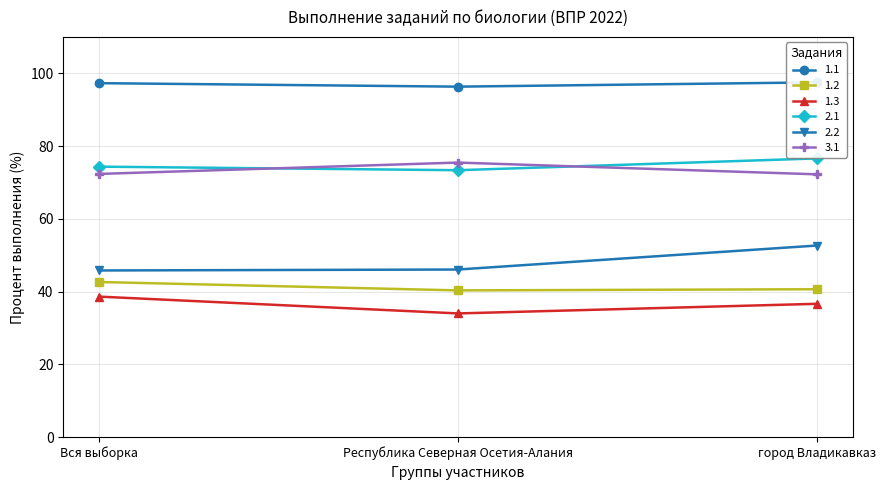

Which has a higher value, Вся выборка or Республика Северная Осетия-Алания?

Вся выборка